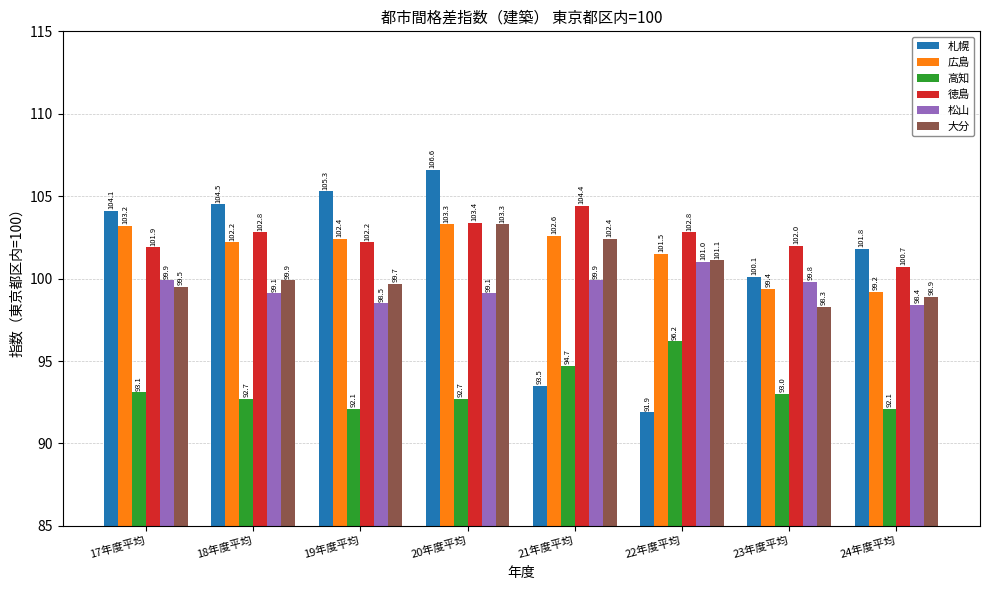

How many data points does each series have?

8